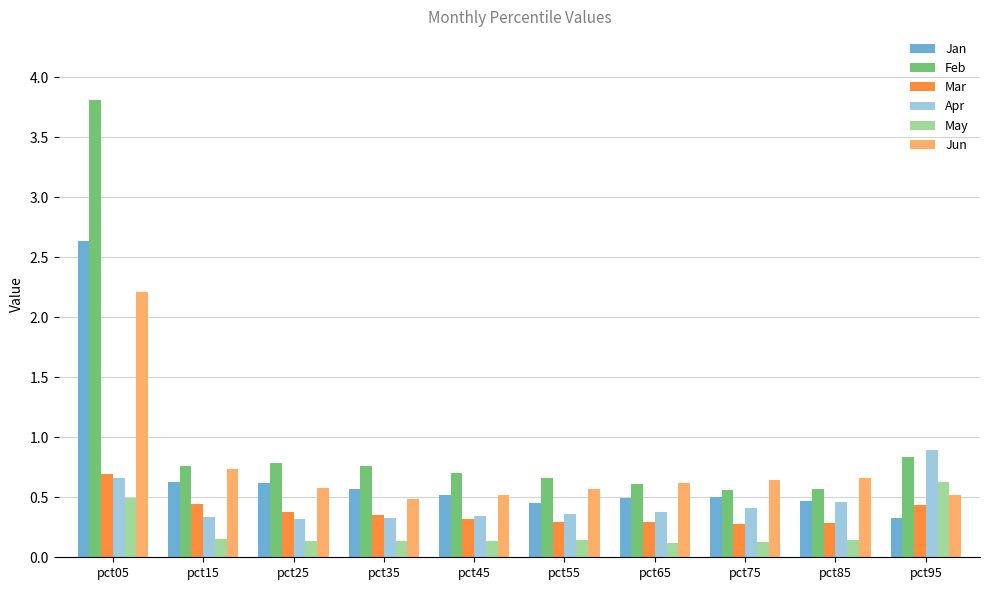

List the series in order of their peak value, lowest first.

May, Mar, Apr, Jun, Jan, Feb